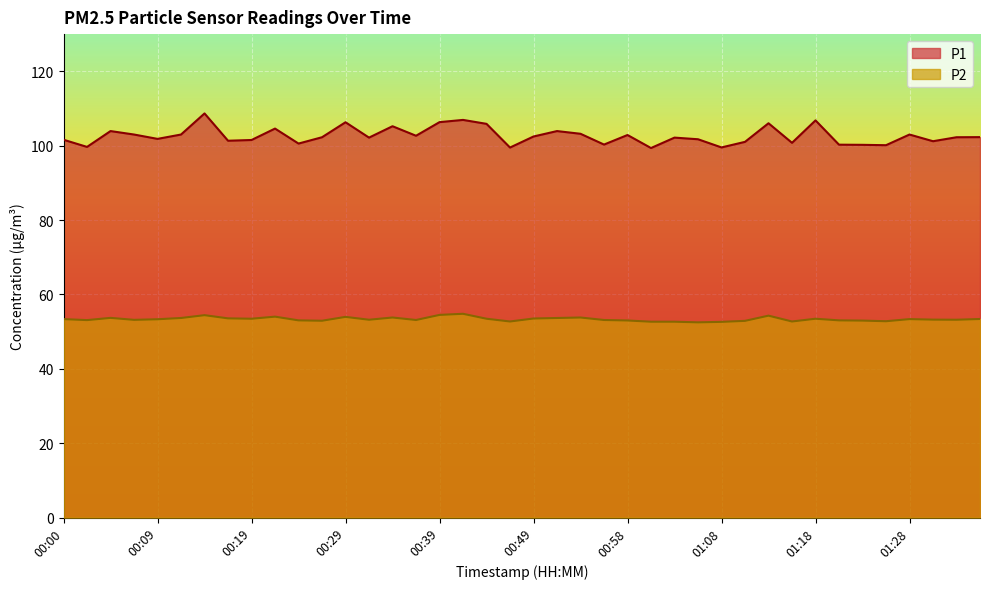

Which series has the largest total across all categories?

P1